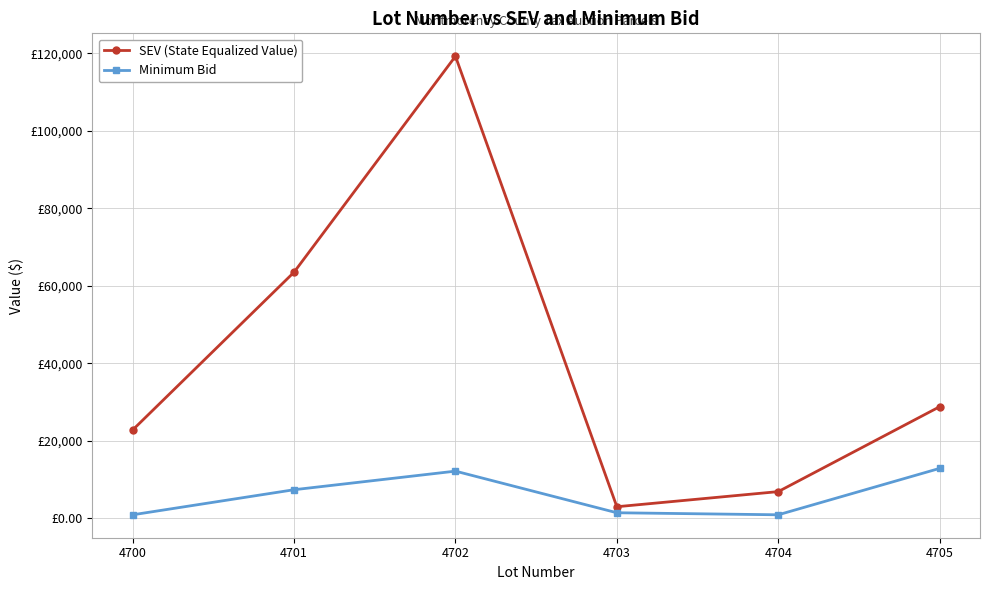

Is this an area chart (filled region under the line)?

No